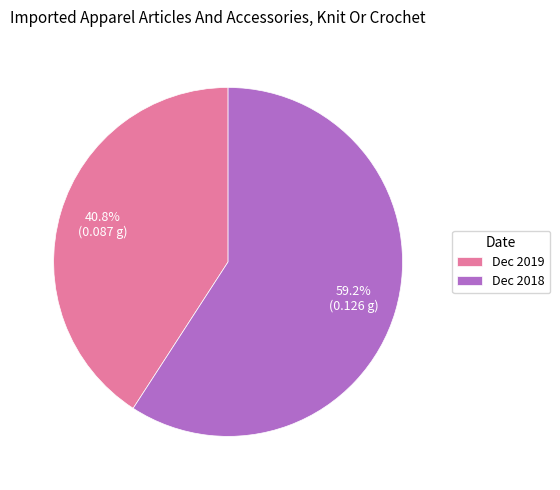

What is the smallest slice in the pie chart?

Dec 2019